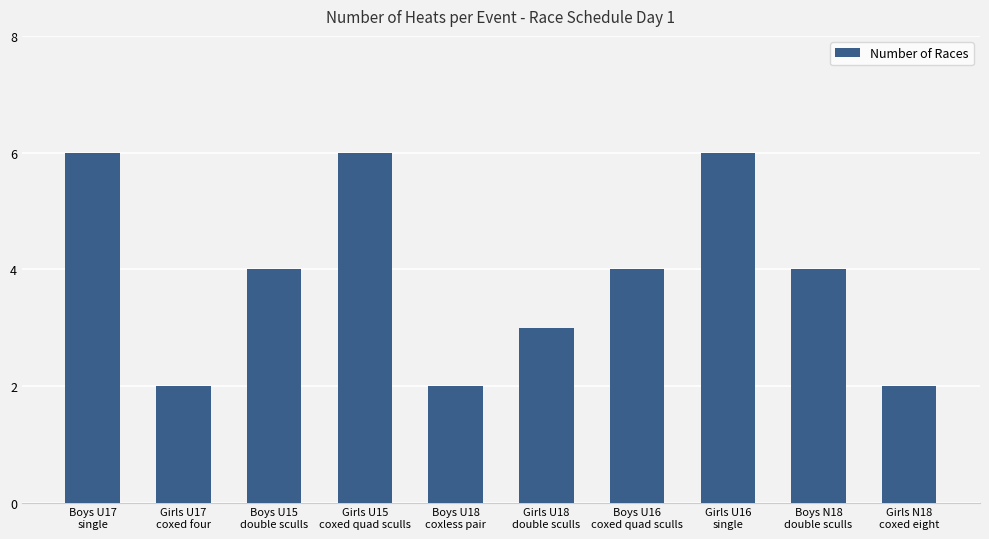

What is the value of the 8th bar from the left?

6